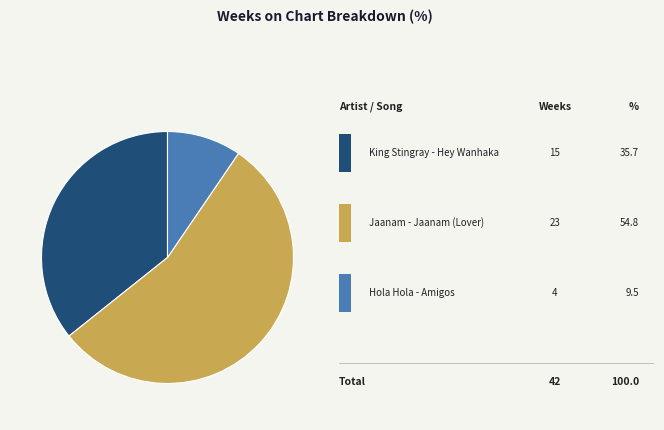

Is there a majority slice in this chart?

Yes